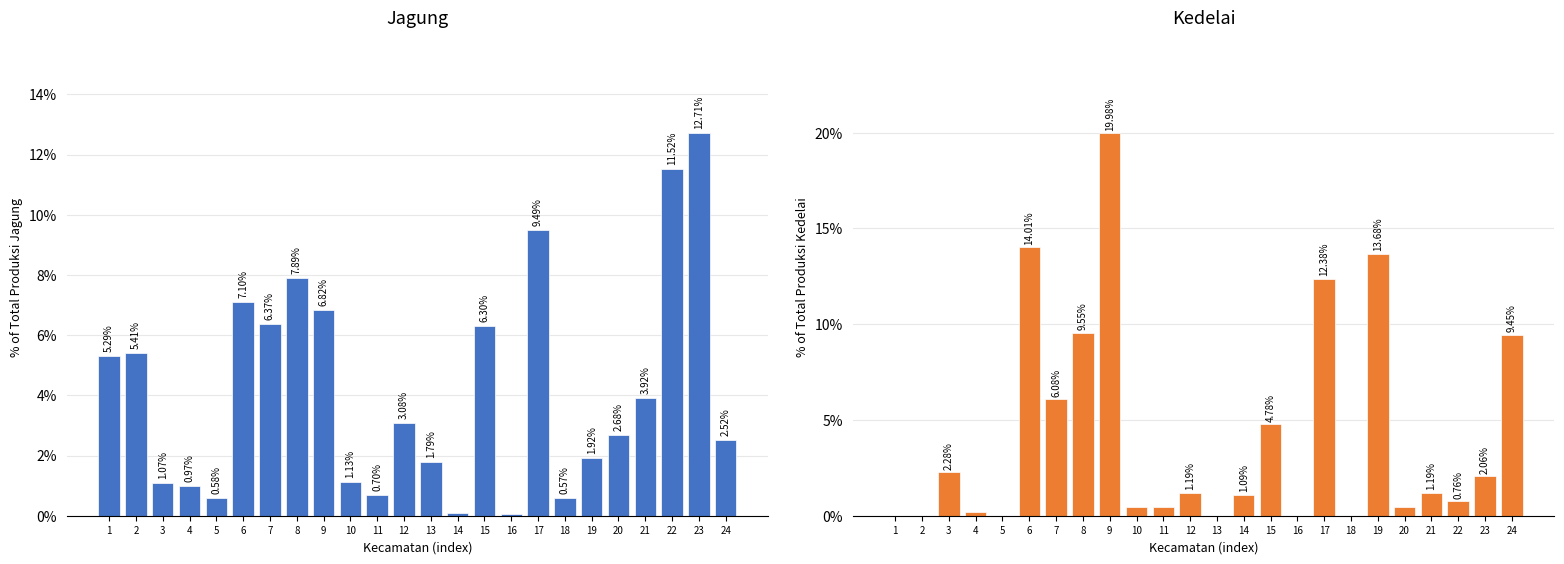

Which has a higher value, 3 or 22?

22